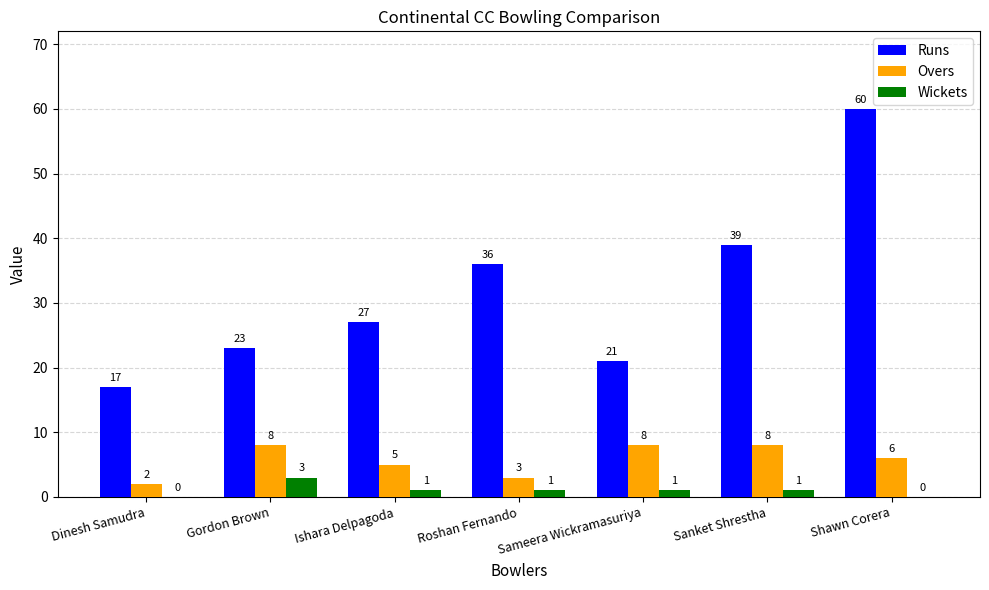

The Wickets series shows 0 at Shawn Corera. True or false?

True